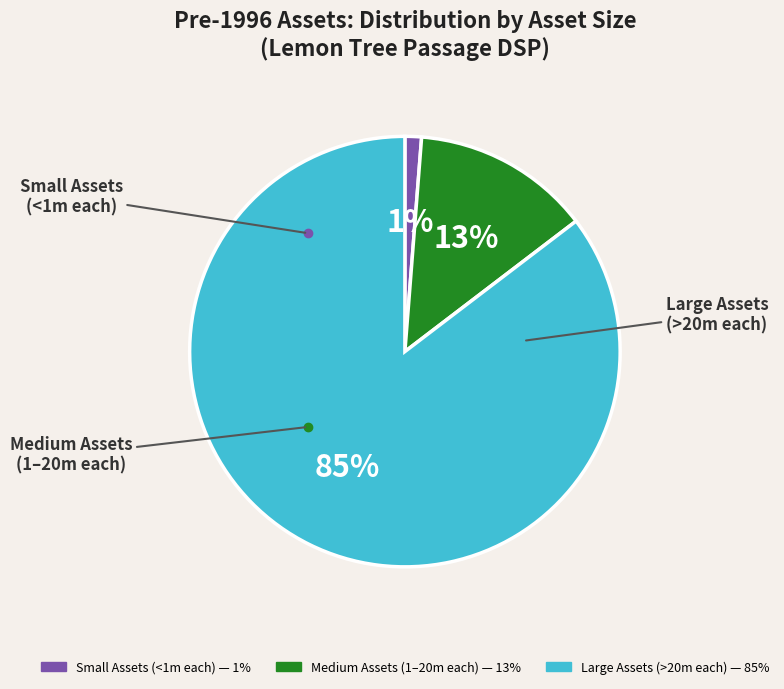

To the nearest percent, what is the average slice percentage?

33%